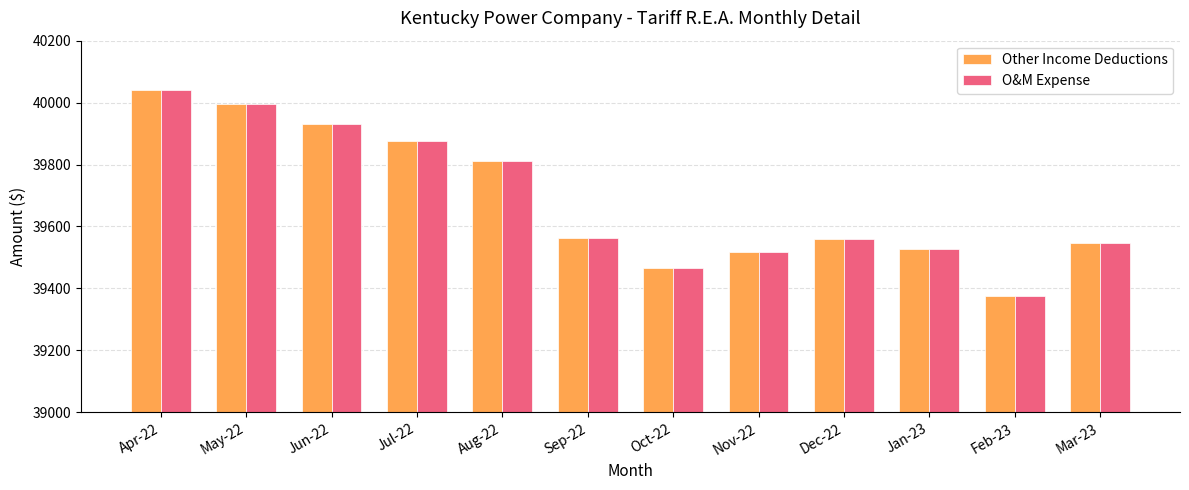

What is the total value across all series at Jun-22?

79865.0